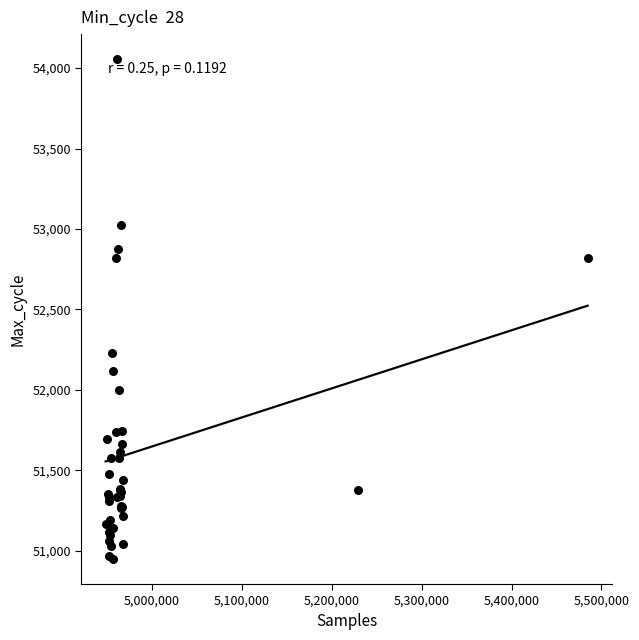

What Y value in the scatter plot is closest to 52502?

52228